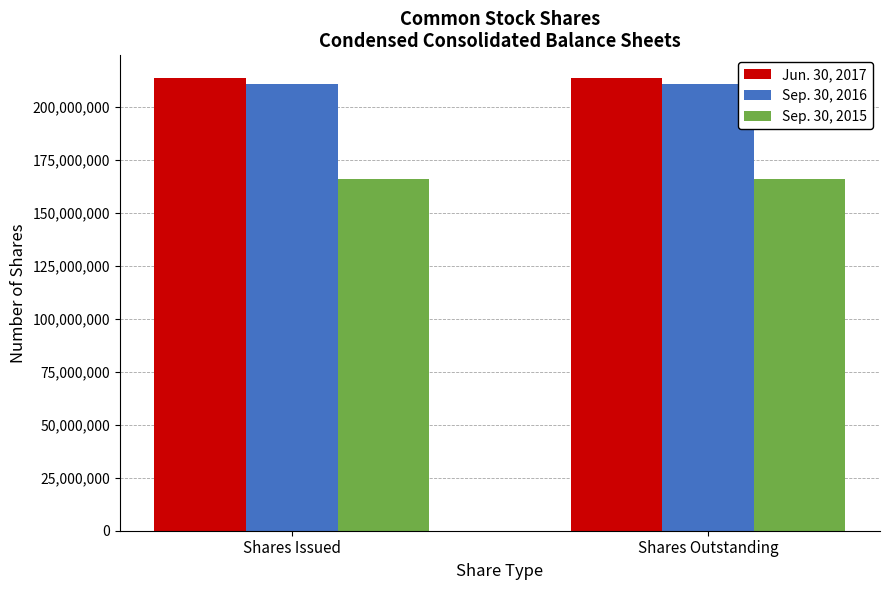

The value of Jun. 30, 2017 at Shares Outstanding is 213746647. True or false?

True